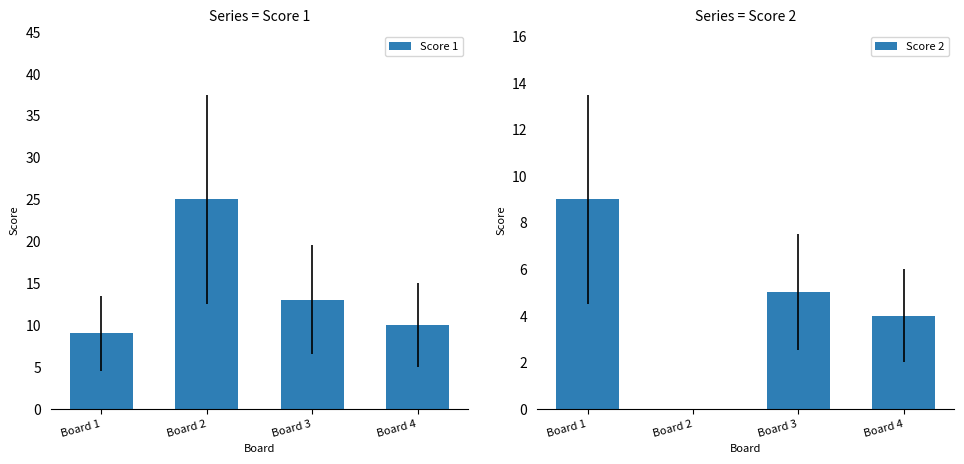

Read the Score 2 value at Board 3.

5